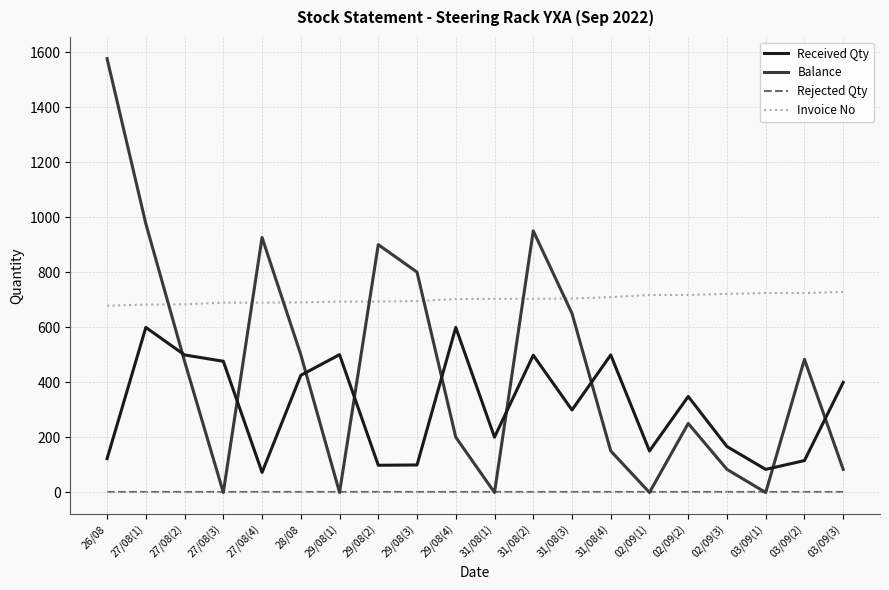

Which series has the widest spread of values?

Balance